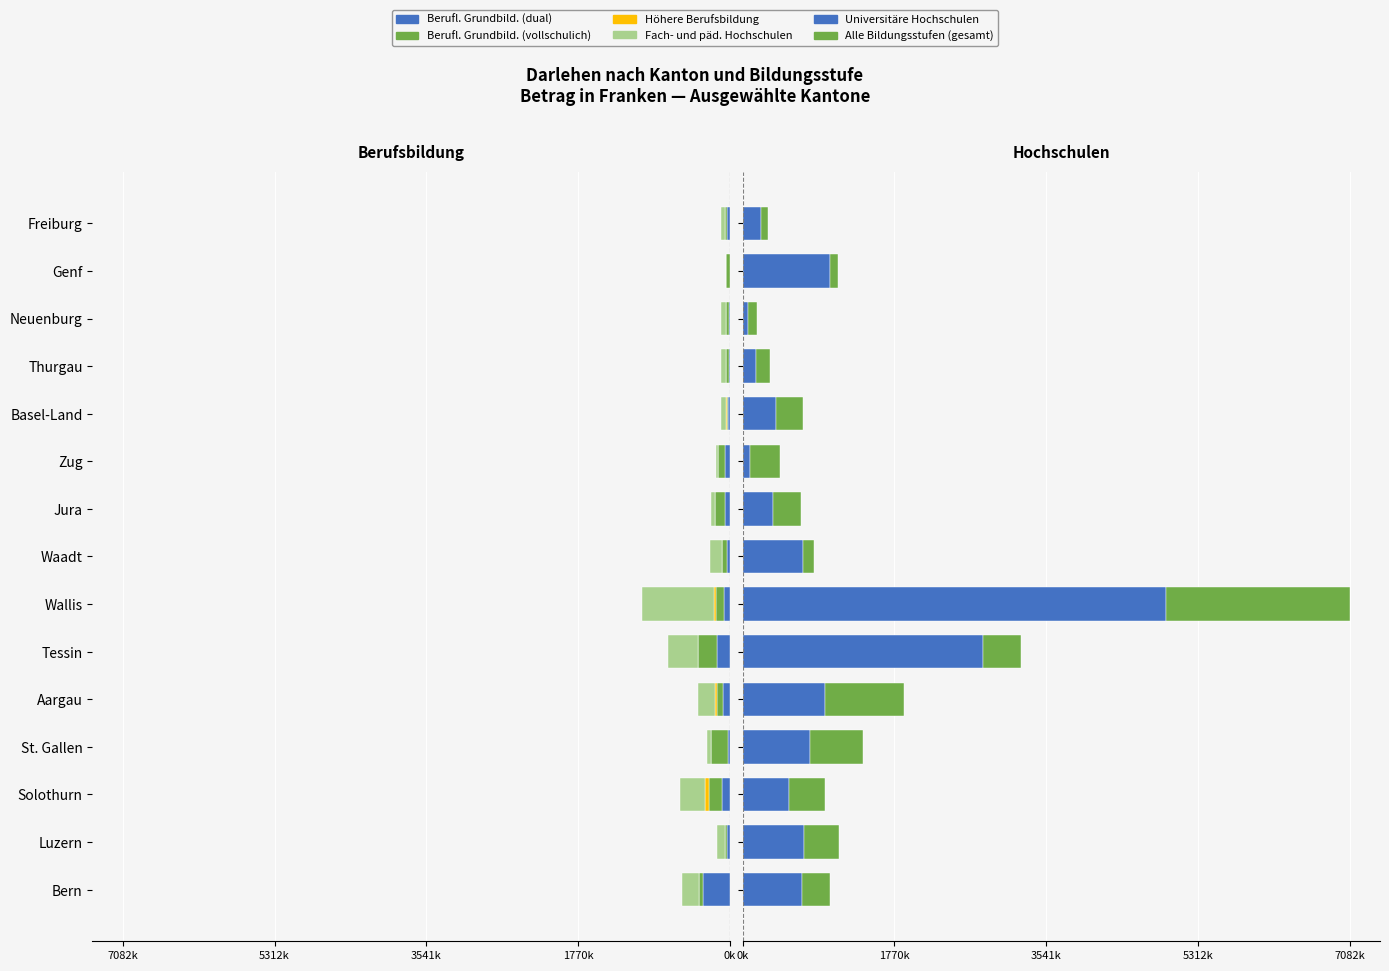

How many groups of bars are there?

15